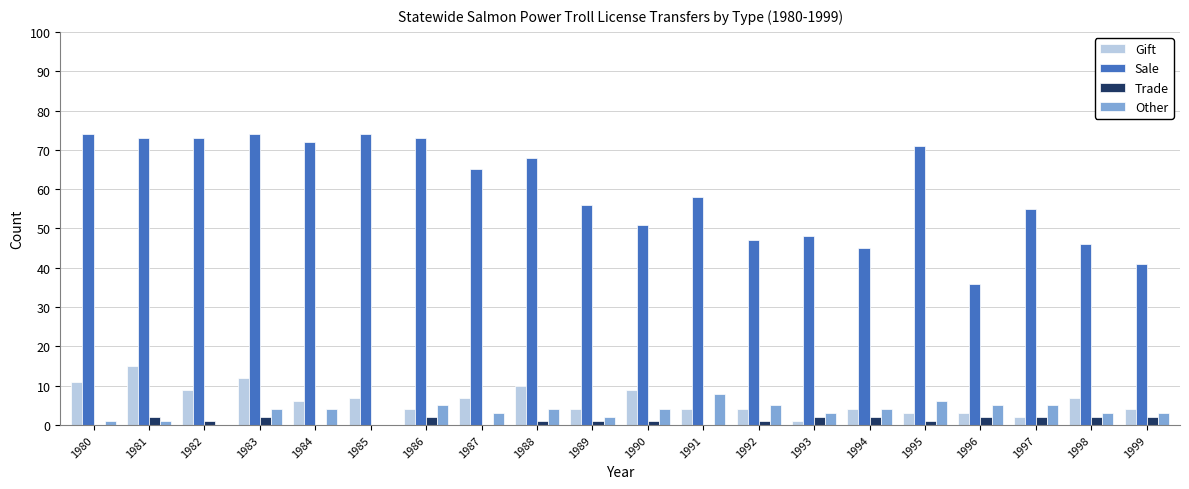

True or false: Sale has a value of 31 at 1994.

False